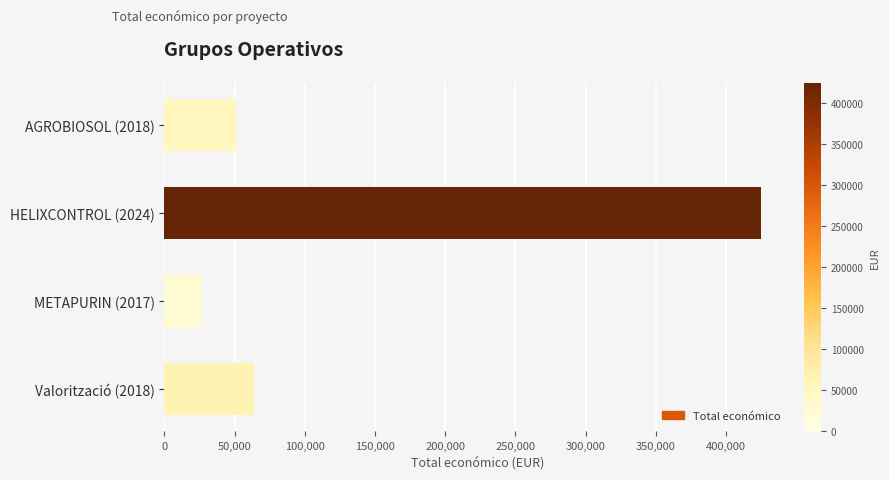

The value at METAPURIN (2017) is 26995. True or false?

True